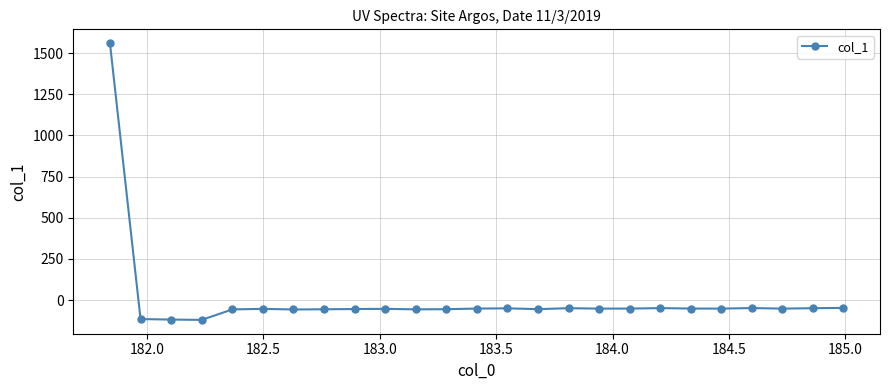

What is the average value?

4.6